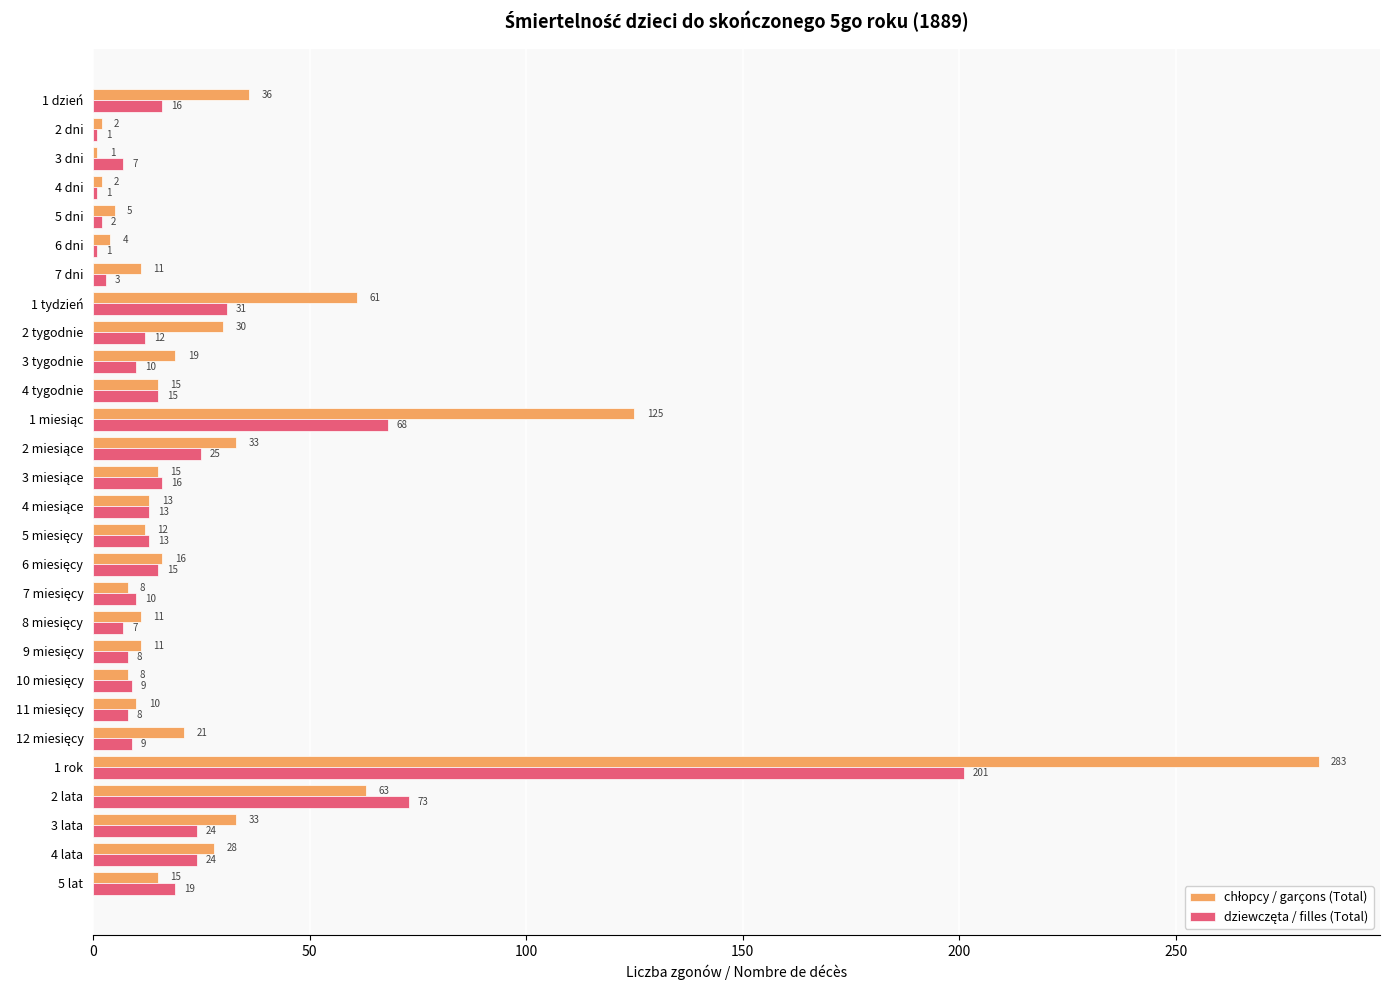

What is the total value across all series at 5 dni?

7